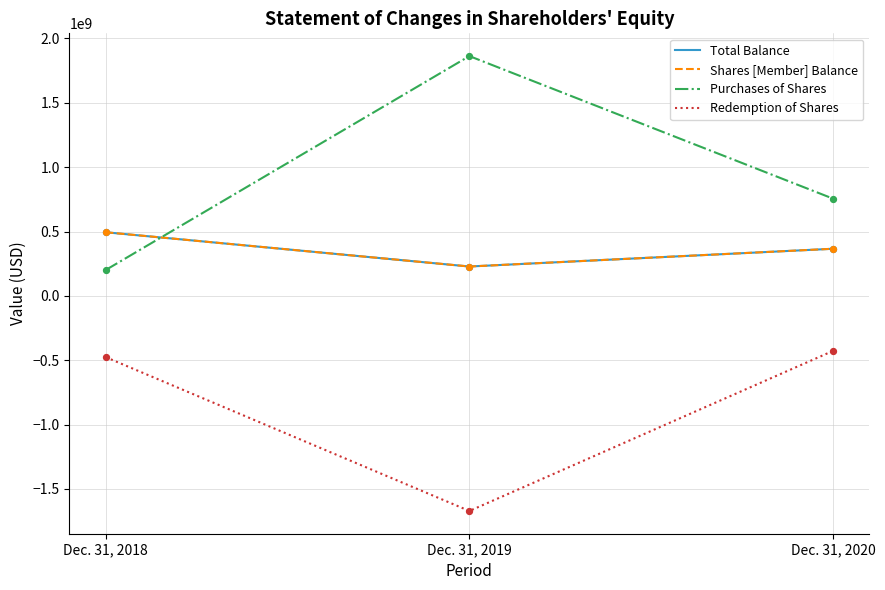

Is the value of Total Balance at Dec. 31, 2018 greater than the value of Purchases of Shares at Dec. 31, 2020?

No